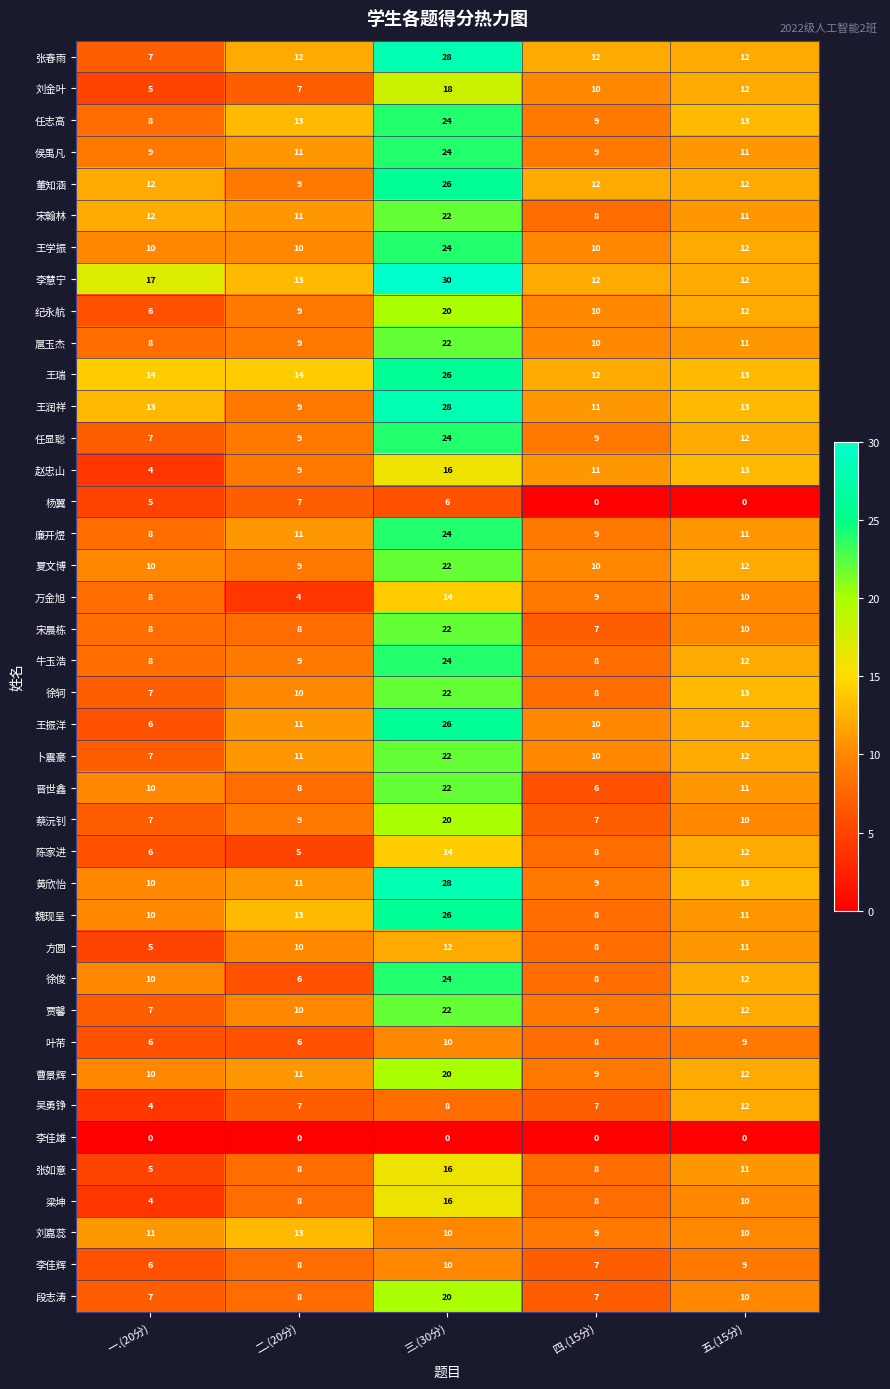

Between 一.(20分) and 五.(15分), which series saw the biggest shift?

赵忠山